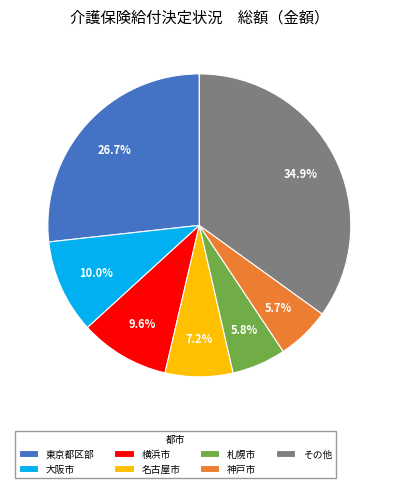

What percentage is NOT represented by その他?

65.1%